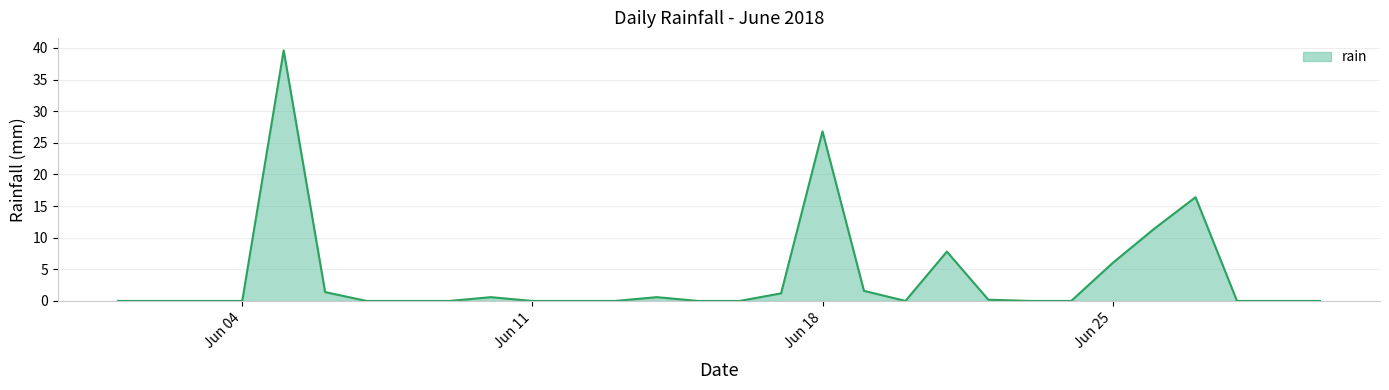

What is the greatest value displayed?

39.6